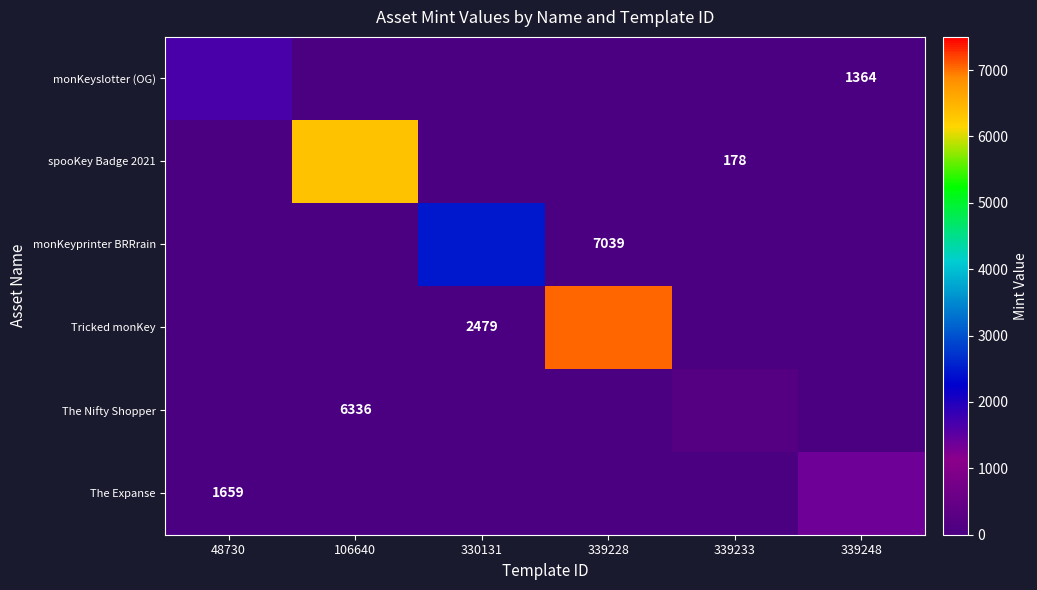

Which series has the widest spread of values?

Tricked monKey